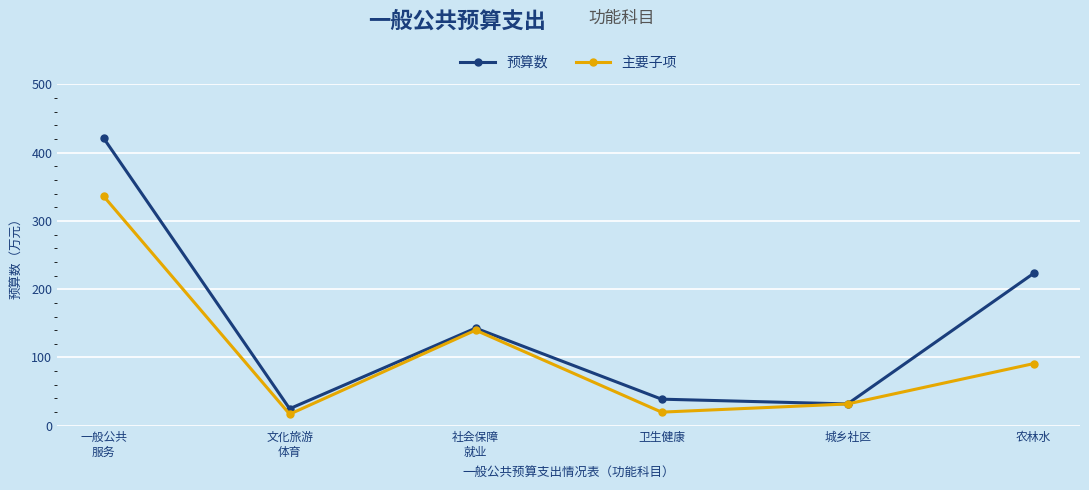

The 预算数 series shows 61 at 卫生健康. True or false?

False